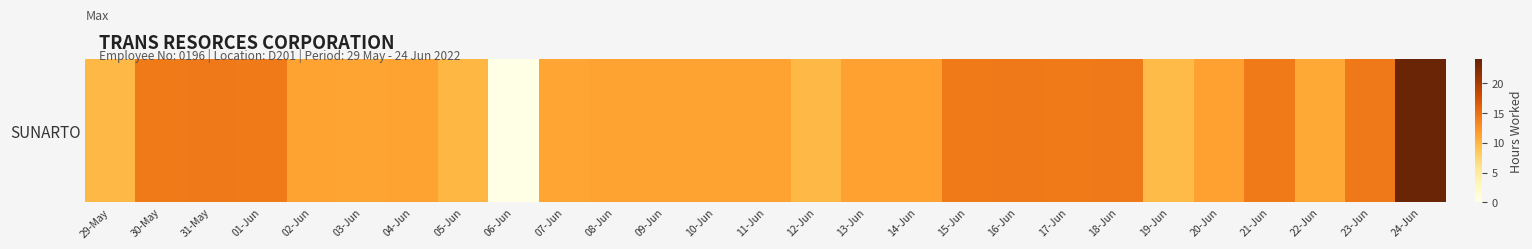

Where does the data first go above 11?

30-May